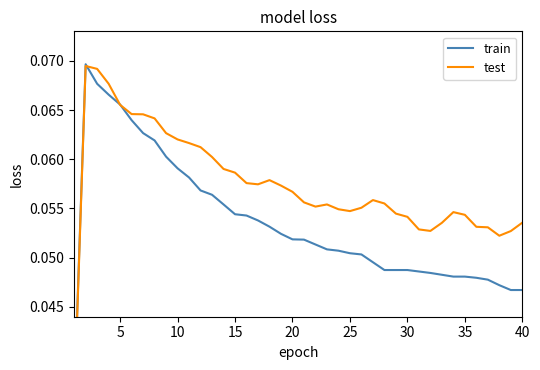

Between 25 and 24, which is larger?

24